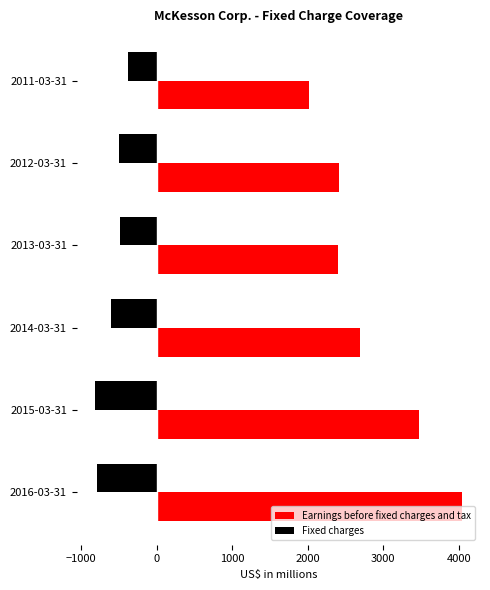

What is the smallest value displayed?

-814